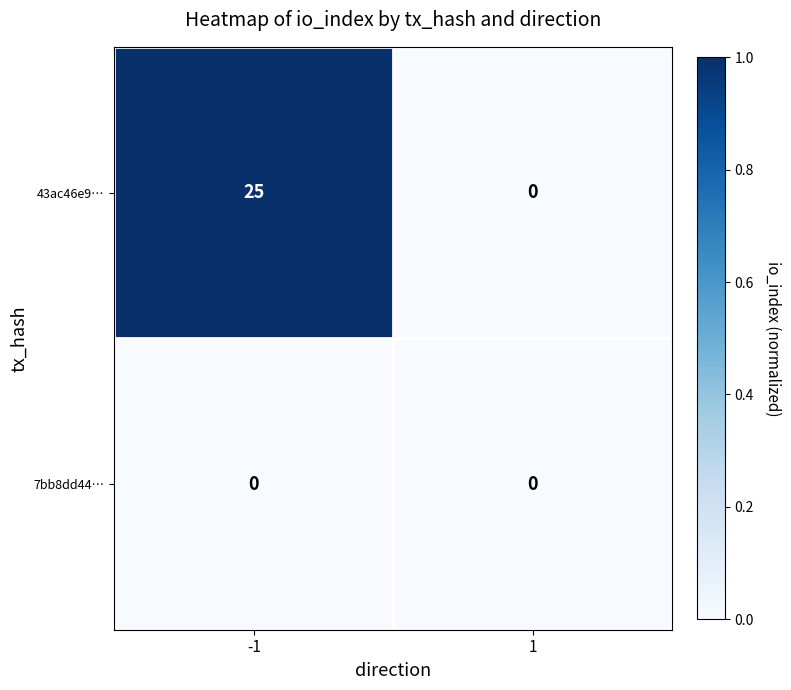

What is the difference between the maximum and minimum values in the 43ac46e9… series?

25